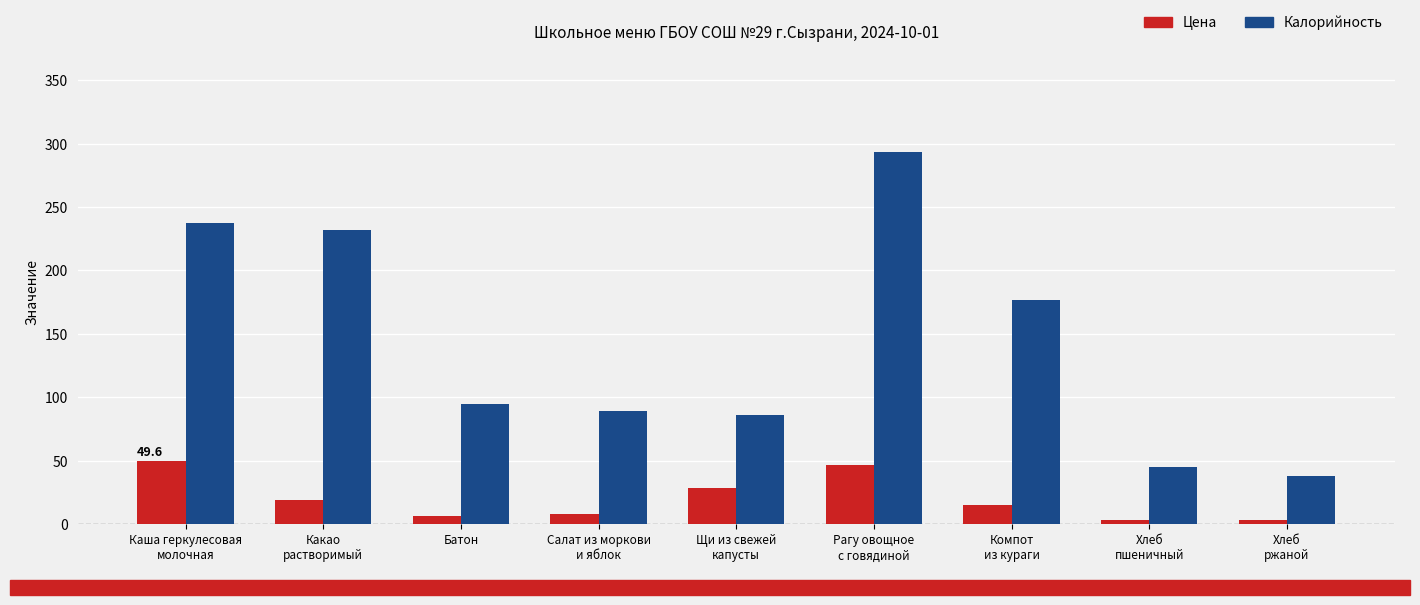

True or false: Цена has a value of 3.1 at Хлеб
ржаной.

True